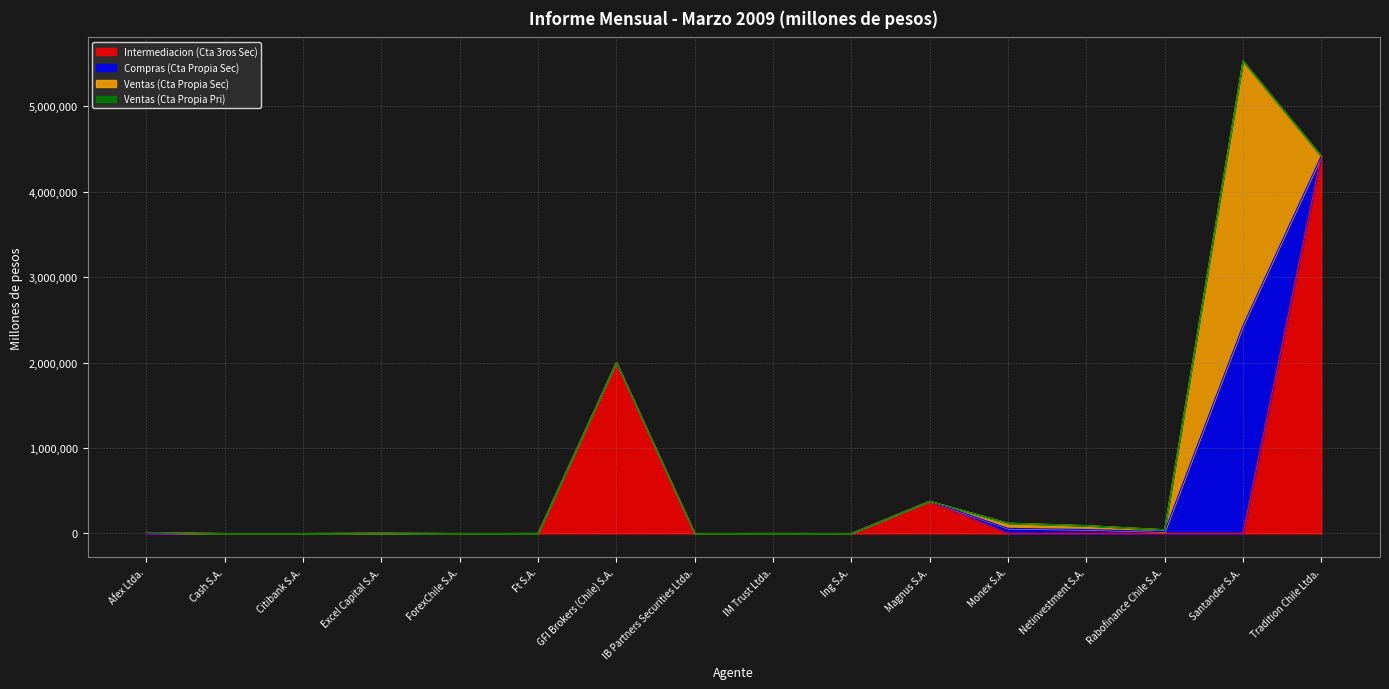

True or false: Ventas (Cta Propia Pri) has a value of -144.4 at Cash S.A..

False